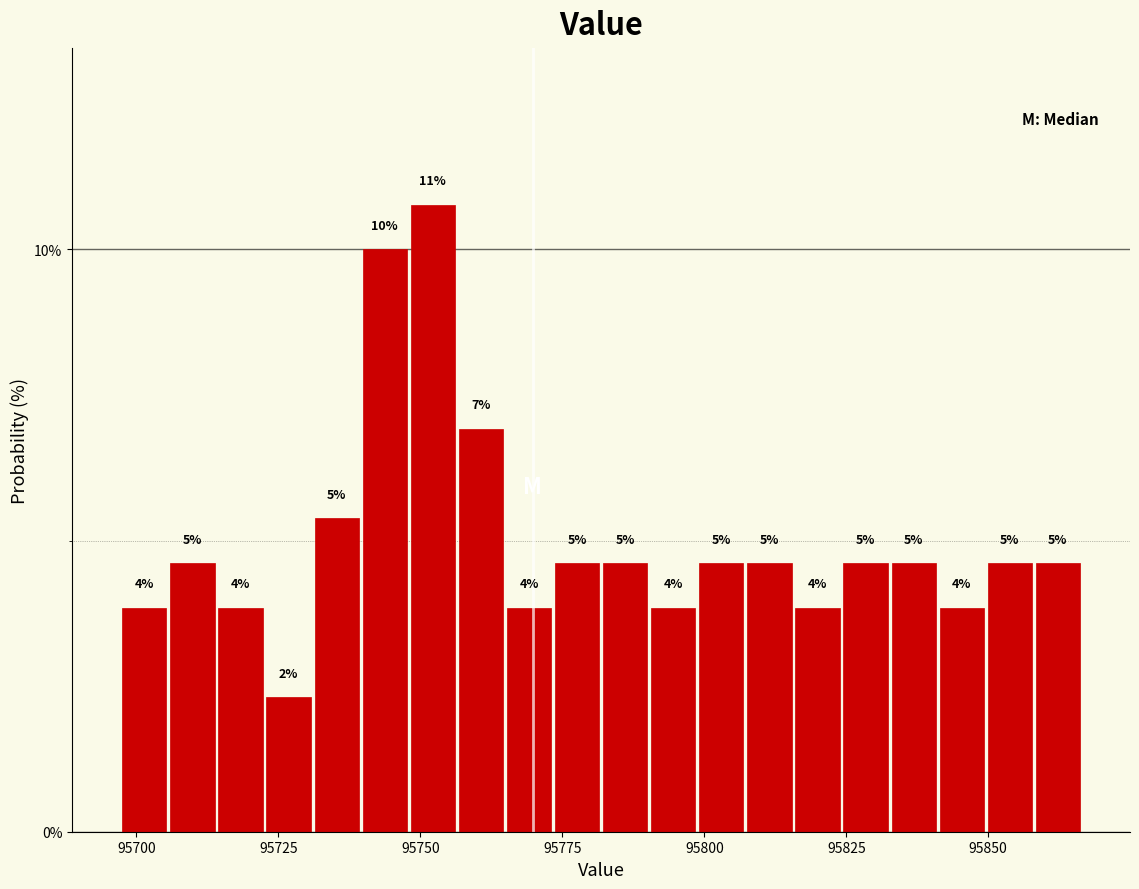

Read against the x-axis, roughly where is the centre of the tallest bar?

95750